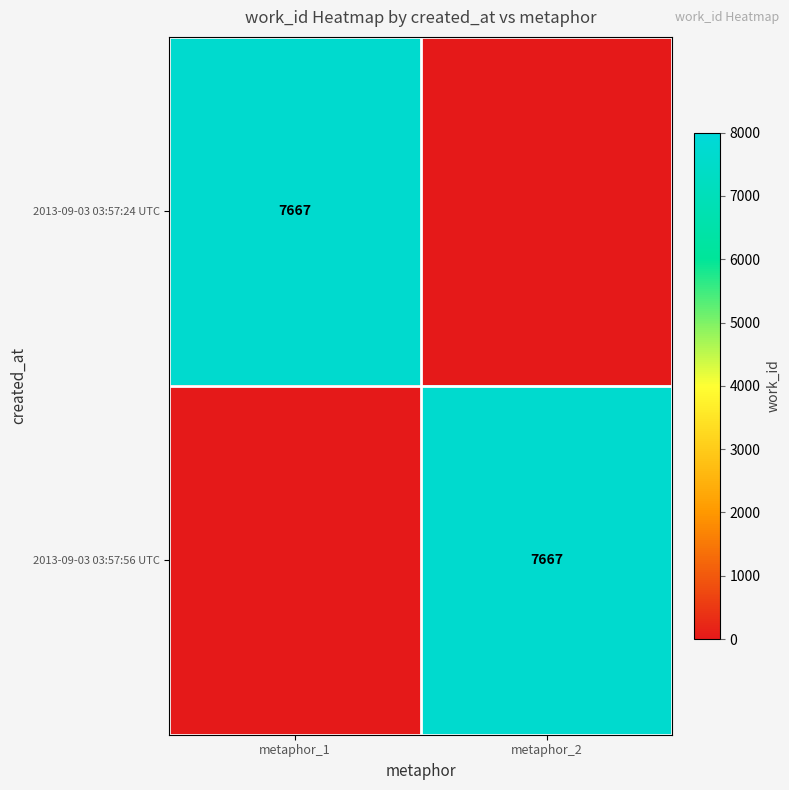

Is it true that 2013-09-03 03:57:56 UTC equals 7667 at metaphor_2?

True